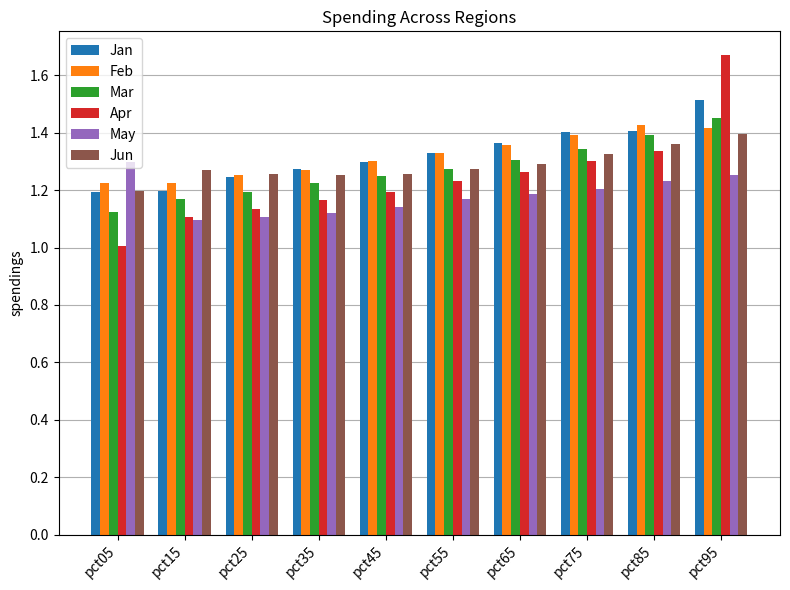

Is it true that Apr equals 1.0 at pct05?

True